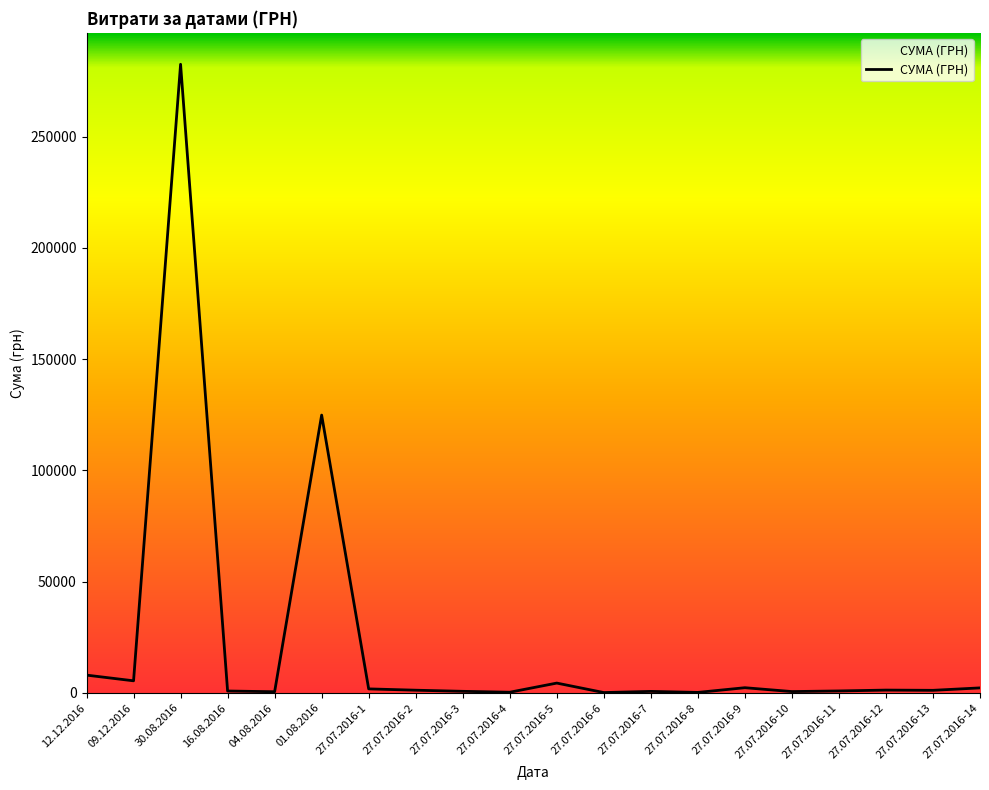

What is the ratio of the value at 09.12.2016 to the value at 27.07.2016-2?

4.6